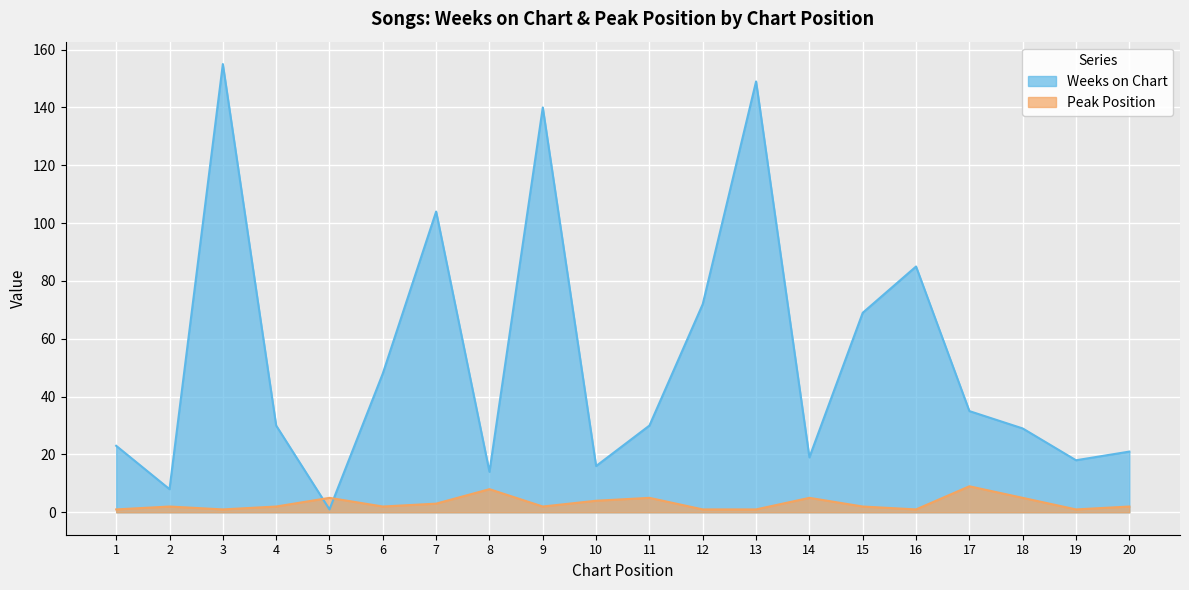

What is the difference between the Weeks on Chart values at 20 and 4?

9